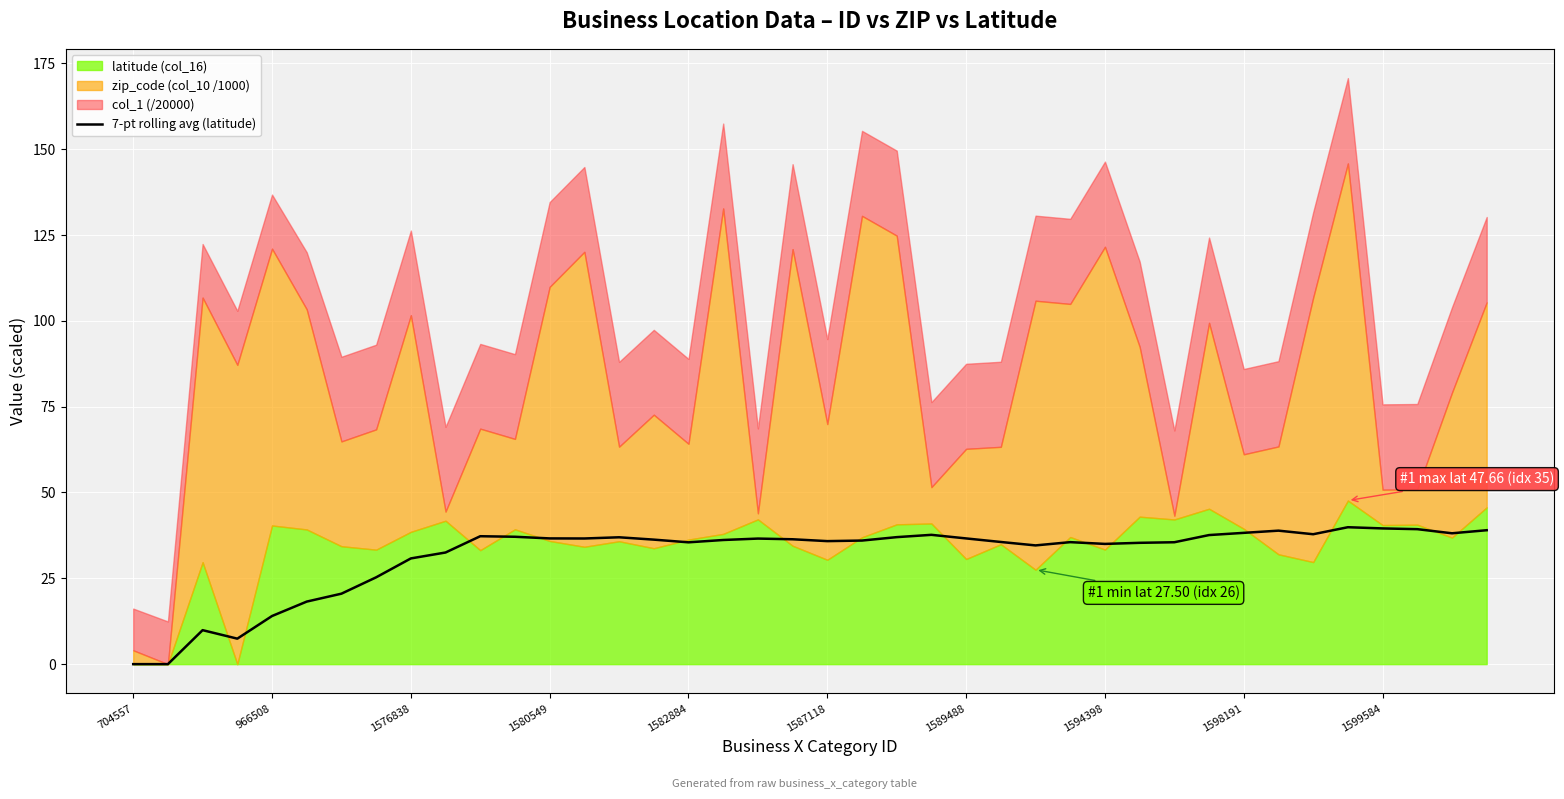

What is the ratio of the value at 28 to the value at 21?

1.0